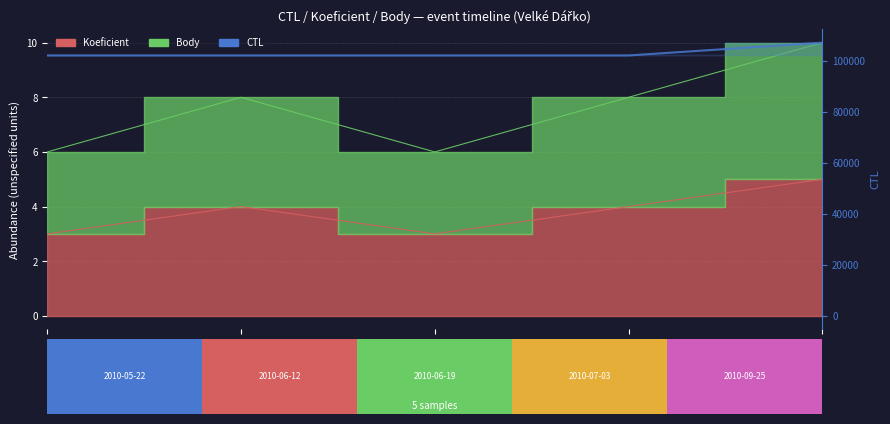

How many values exceed 102005?

2